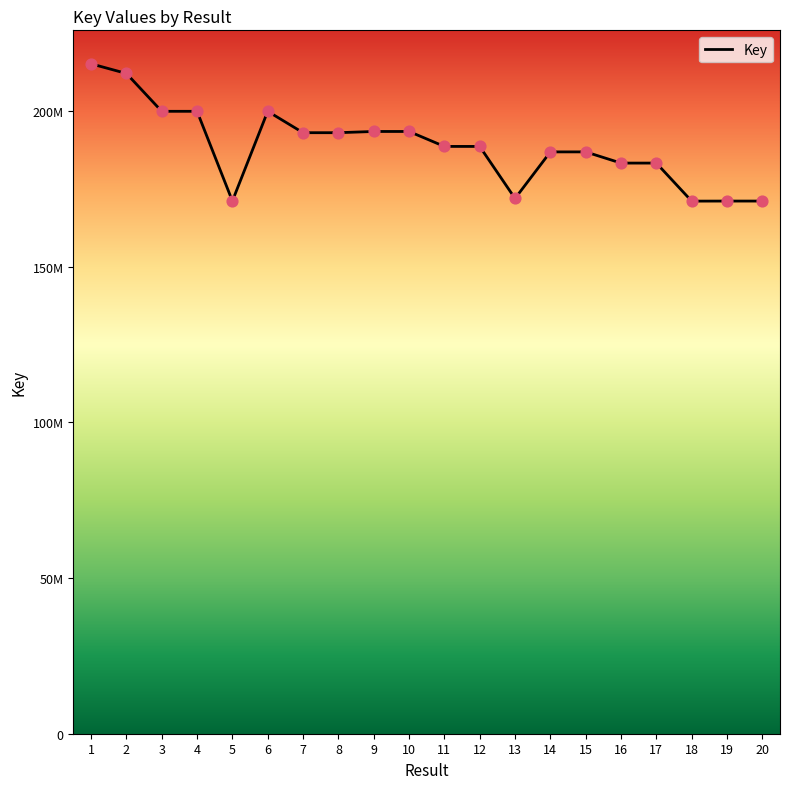

What is the ratio of the value at 1 to the value at 2?

1.0